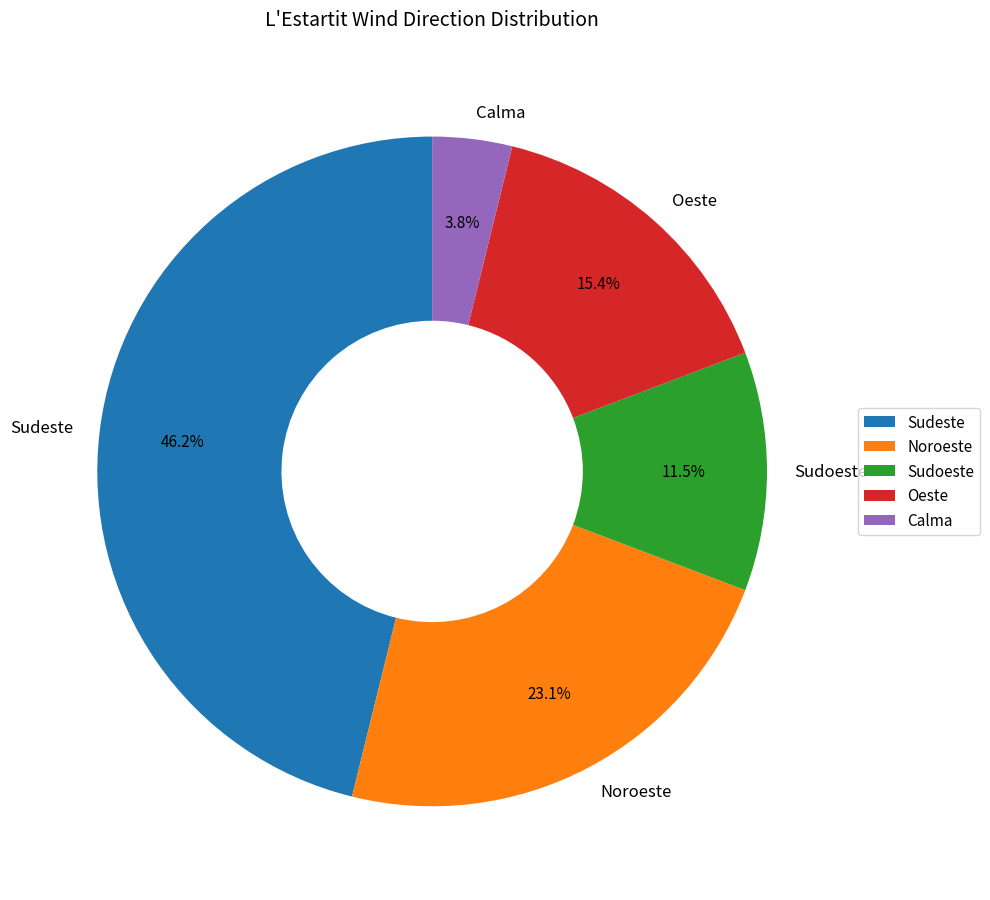

Is it true that Noroeste is 23% of the pie?

True